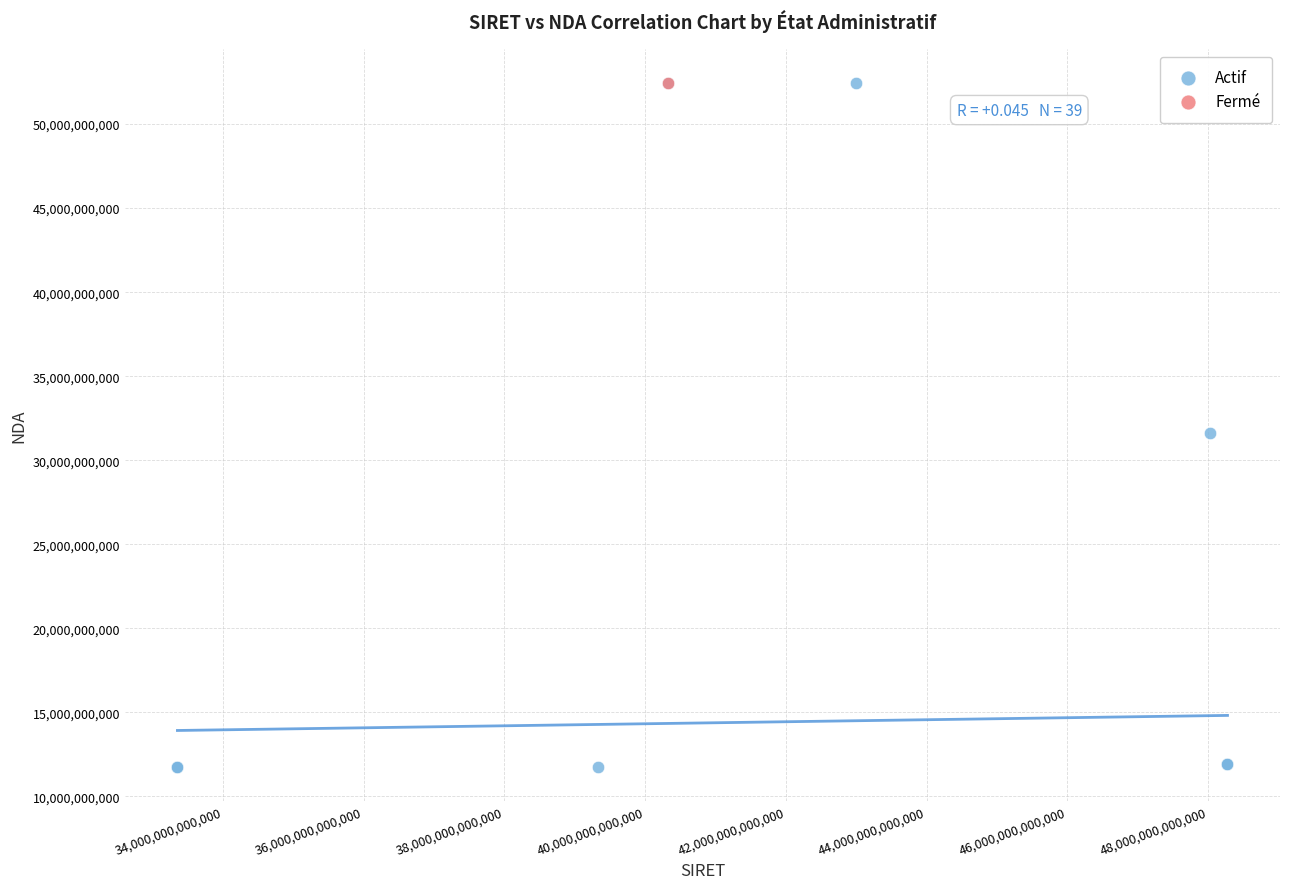

What are all the series names shown in the legend?

Actif, Fermé